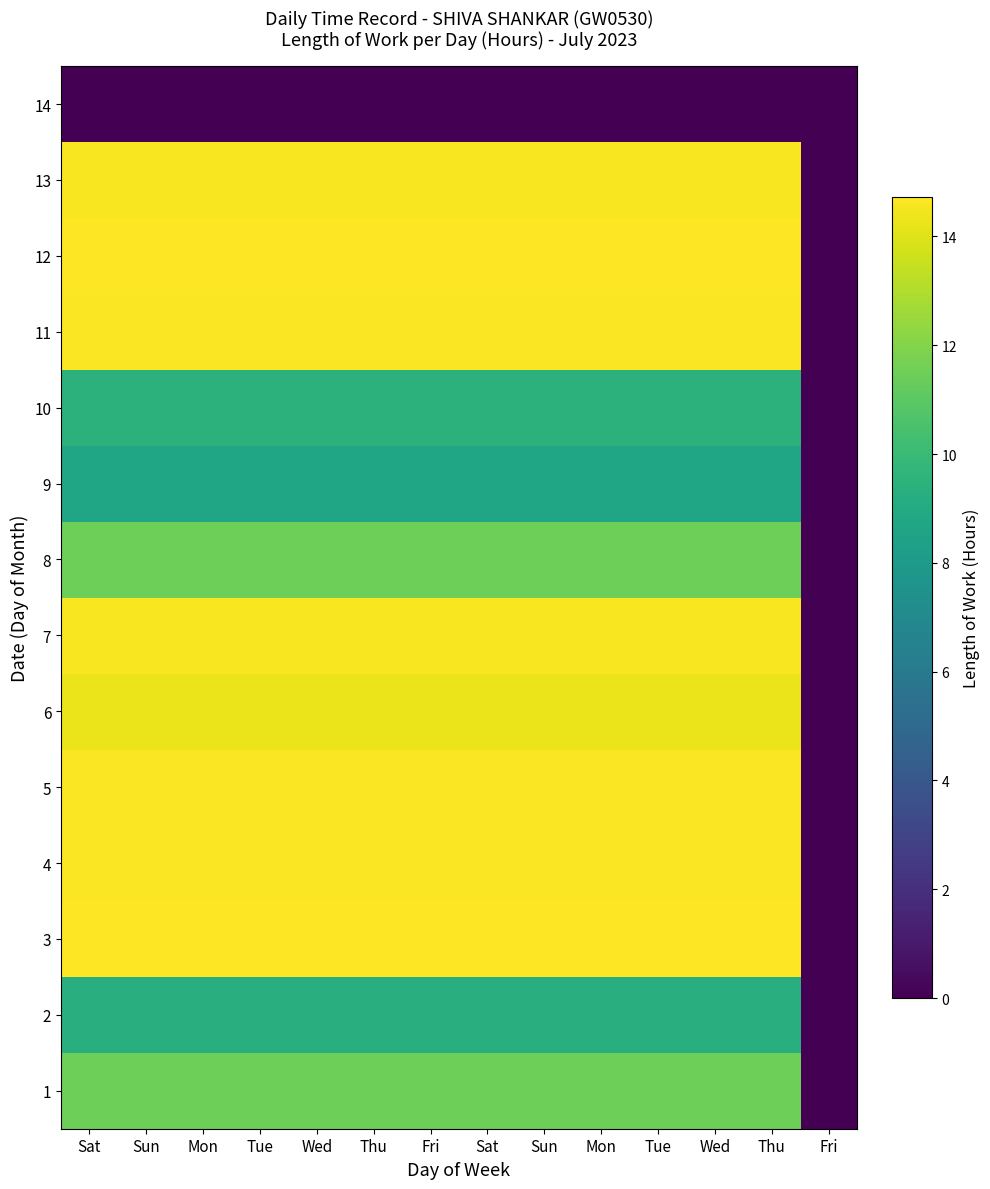

Reading left to right, what are all the values shown in this chart?

1: Sat=11.5	Sun=11.5	Mon=11.5	Tue=11.5	Wed=11.5	Thu=11.5	Fri=11.5	Sat=11.5	Sun=11.5	Mon=11.5	Tue=11.5	Wed=11.5	Thu=11.5	Fri=0.0
2: Sat=9.3	Sun=9.3	Mon=9.3	Tue=9.3	Wed=9.3	Thu=9.3	Fri=9.3	Sat=9.3	Sun=9.3	Mon=9.3	Tue=9.3	Wed=9.3	Thu=9.3	Fri=0.0
3: Sat=14.7	Sun=14.7	Mon=14.7	Tue=14.7	Wed=14.7	Thu=14.7	Fri=14.7	Sat=14.7	Sun=14.7	Mon=14.7	Tue=14.7	Wed=14.7	Thu=14.7	Fri=0.0
4: Sat=14.6	Sun=14.6	Mon=14.6	Tue=14.6	Wed=14.6	Thu=14.6	Fri=14.6	Sat=14.6	Sun=14.6	Mon=14.6	Tue=14.6	Wed=14.6	Thu=14.6	Fri=0.0
5: Sat=14.6	Sun=14.6	Mon=14.6	Tue=14.6	Wed=14.6	Thu=14.6	Fri=14.6	Sat=14.6	Sun=14.6	Mon=14.6	Tue=14.6	Wed=14.6	Thu=14.6	Fri=0.0
6: Sat=14.3	Sun=14.3	Mon=14.3	Tue=14.3	Wed=14.3	Thu=14.3	Fri=14.3	Sat=14.3	Sun=14.3	Mon=14.3	Tue=14.3	Wed=14.3	Thu=14.3	Fri=0.0
7: Sat=14.6	Sun=14.6	Mon=14.6	Tue=14.6	Wed=14.6	Thu=14.6	Fri=14.6	Sat=14.6	Sun=14.6	Mon=14.6	Tue=14.6	Wed=14.6	Thu=14.6	Fri=0.0
8: Sat=11.5	Sun=11.5	Mon=11.5	Tue=11.5	Wed=11.5	Thu=11.5	Fri=11.5	Sat=11.5	Sun=11.5	Mon=11.5	Tue=11.5	Wed=11.5	Thu=11.5	Fri=0.0
9: Sat=8.6	Sun=8.6	Mon=8.6	Tue=8.6	Wed=8.6	Thu=8.6	Fri=8.6	Sat=8.6	Sun=8.6	Mon=8.6	Tue=8.6	Wed=8.6	Thu=8.6	Fri=0.0
10: Sat=9.5	Sun=9.5	Mon=9.5	Tue=9.5	Wed=9.5	Thu=9.5	Fri=9.5	Sat=9.5	Sun=9.5	Mon=9.5	Tue=9.5	Wed=9.5	Thu=9.5	Fri=0.0
11: Sat=14.6	Sun=14.6	Mon=14.6	Tue=14.6	Wed=14.6	Thu=14.6	Fri=14.6	Sat=14.6	Sun=14.6	Mon=14.6	Tue=14.6	Wed=14.6	Thu=14.6	Fri=0.0
12: Sat=14.7	Sun=14.7	Mon=14.7	Tue=14.7	Wed=14.7	Thu=14.7	Fri=14.7	Sat=14.7	Sun=14.7	Mon=14.7	Tue=14.7	Wed=14.7	Thu=14.7	Fri=0.0
13: Sat=14.6	Sun=14.6	Mon=14.6	Tue=14.6	Wed=14.6	Thu=14.6	Fri=14.6	Sat=14.6	Sun=14.6	Mon=14.6	Tue=14.6	Wed=14.6	Thu=14.6	Fri=0.0
14: Sat=0.0	Sun=0.0	Mon=0.0	Tue=0.0	Wed=0.0	Thu=0.0	Fri=0.0	Sat=0.0	Sun=0.0	Mon=0.0	Tue=0.0	Wed=0.0	Thu=0.0	Fri=0.0